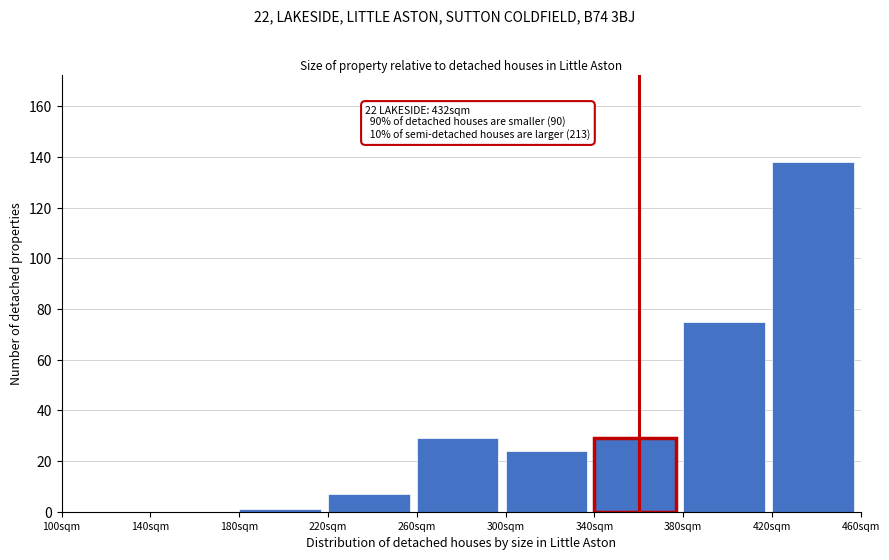

Reading left to right, list all the values displayed in this chart.

100sqm=0	140sqm=0	180sqm=1	220sqm=7	260sqm=29	300sqm=24	340sqm=29	380sqm=75	420sqm=138